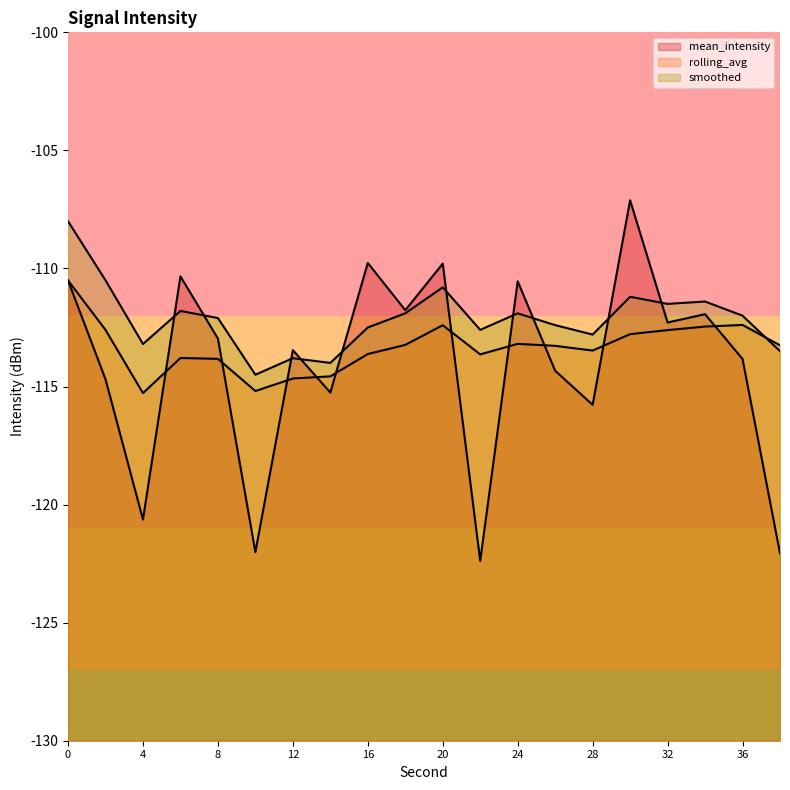

What is the average value of the mean_intensity series?

-114.1